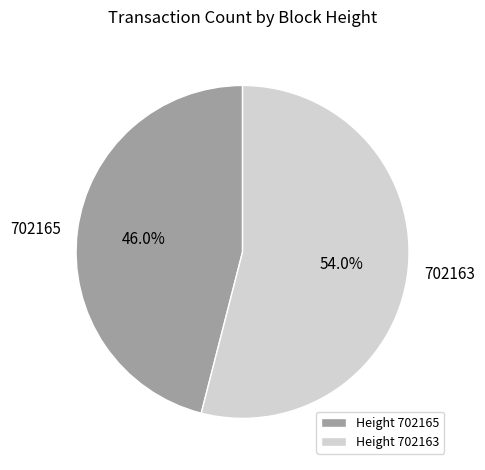

Do 702163 and 702165 together represent more than half of the pie?

Yes